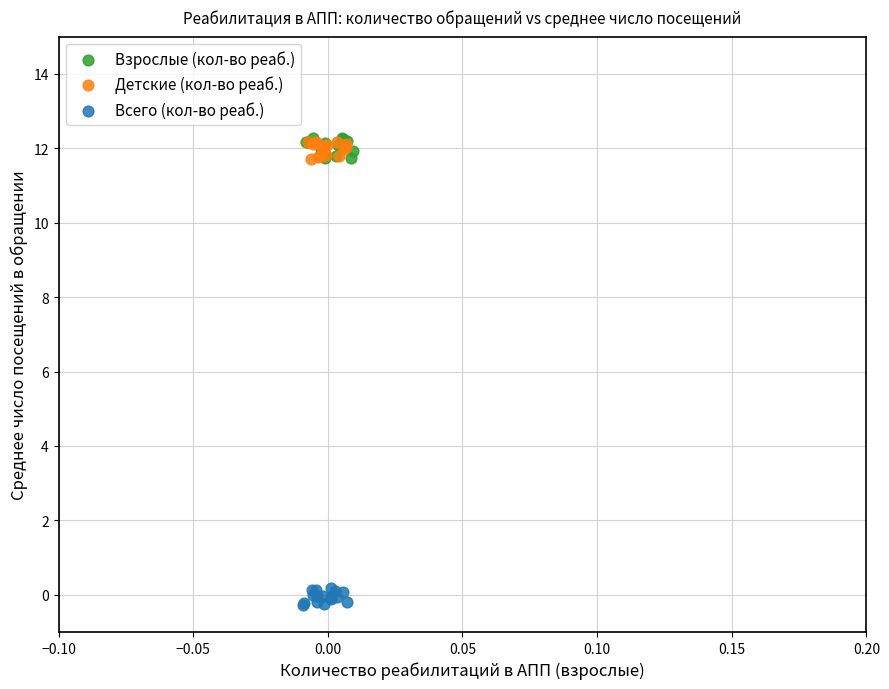

What are all the series names shown in the legend?

Взрослые (кол-во реаб.), Детские (кол-во реаб.), Всего (кол-во реаб.)